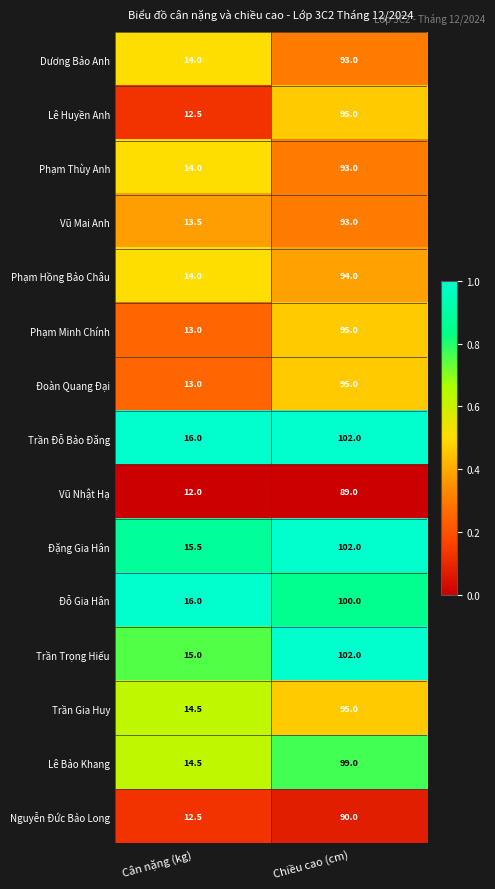

At which category does the chart reach its minimum across all series?

Cân nặng (kg)